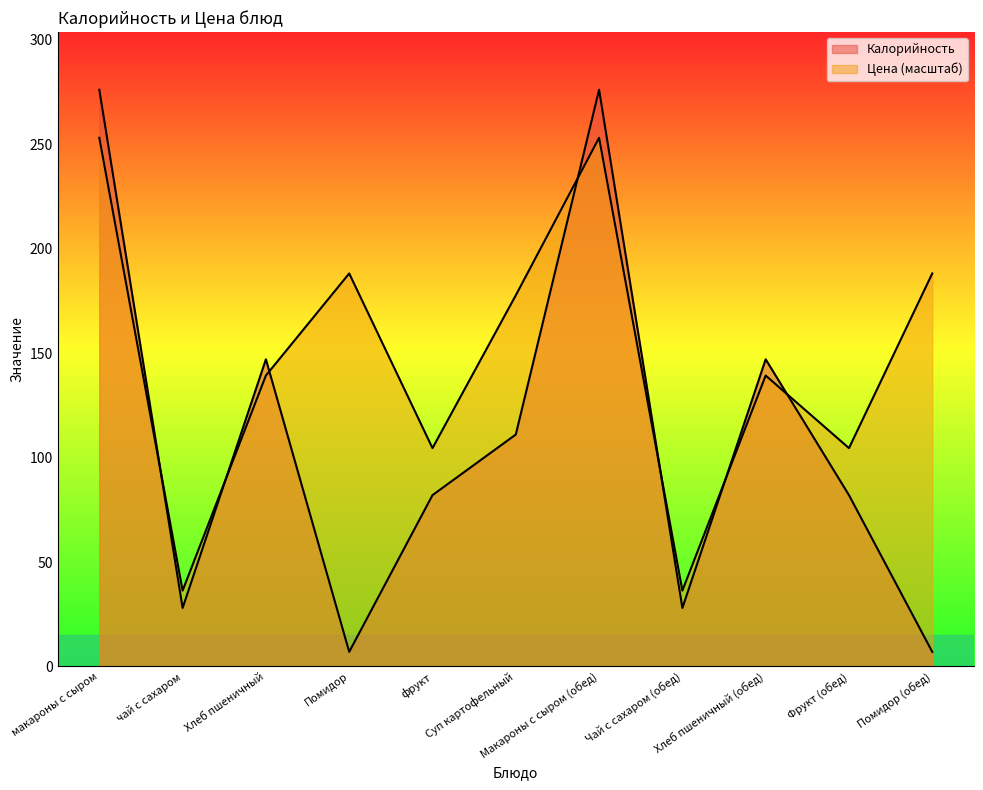

The value of Цена at фрукт is 164.2. True or false?

False